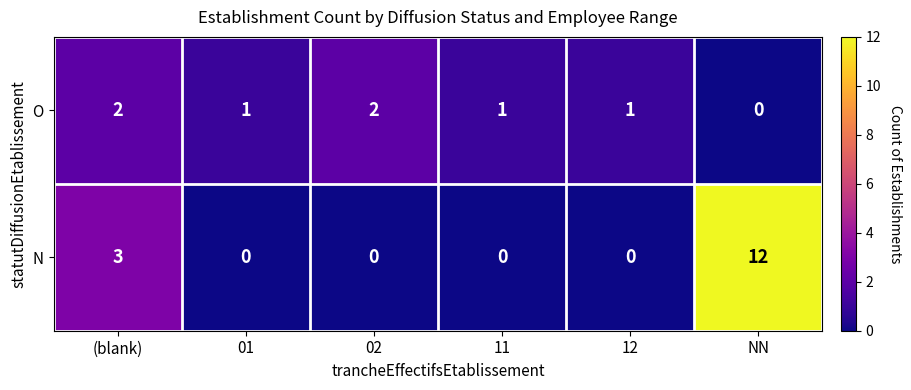

Rank the series by their average value, from highest to lowest.

N, O